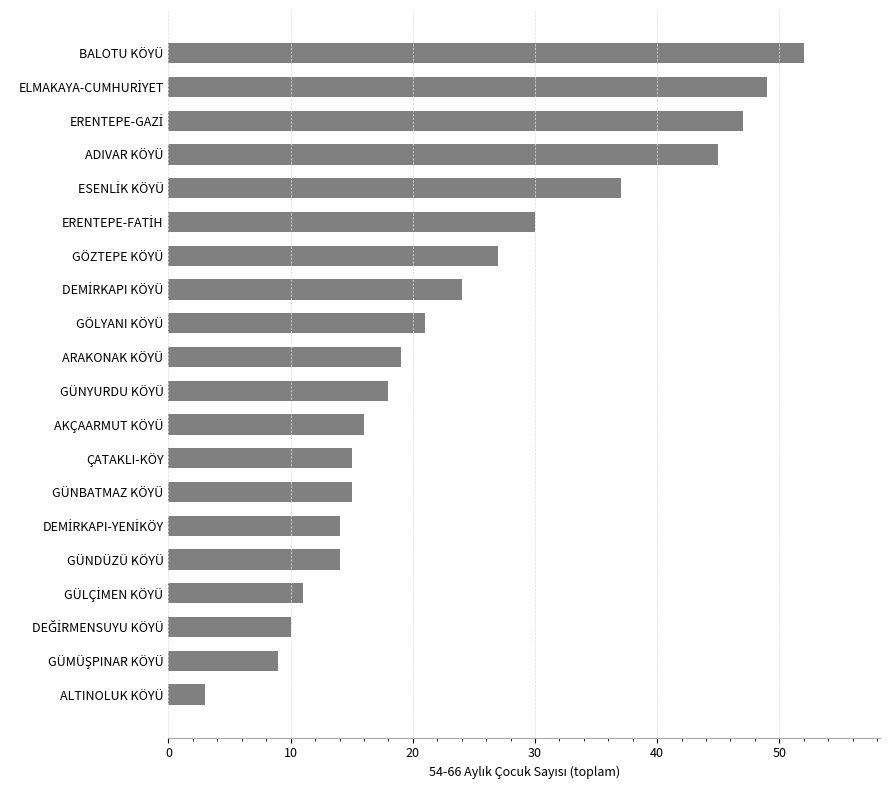

Are the bars horizontal?

Yes